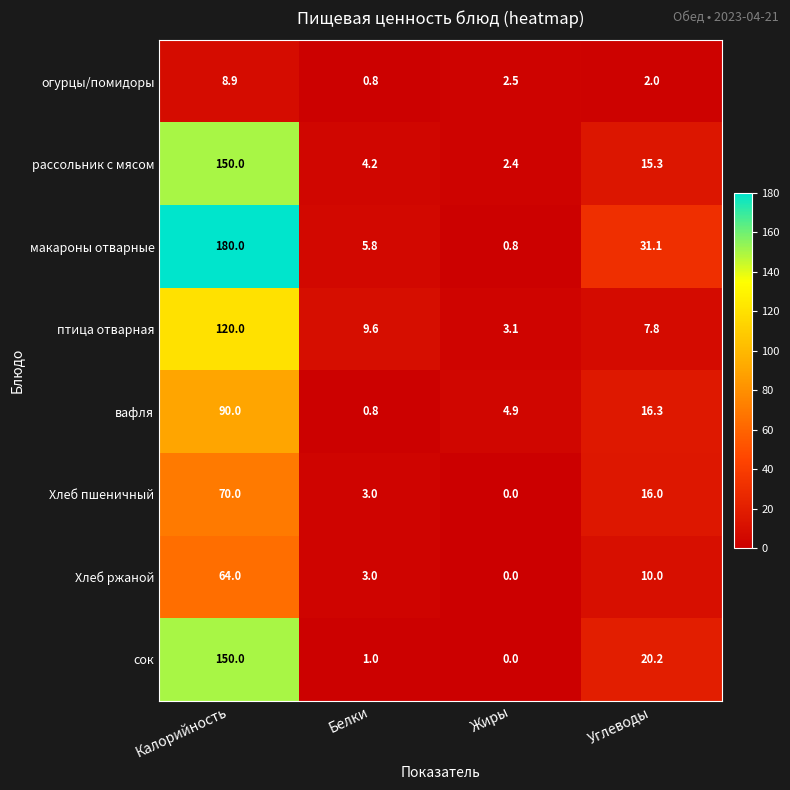

Which series has the largest total across all categories?

макароны отварные